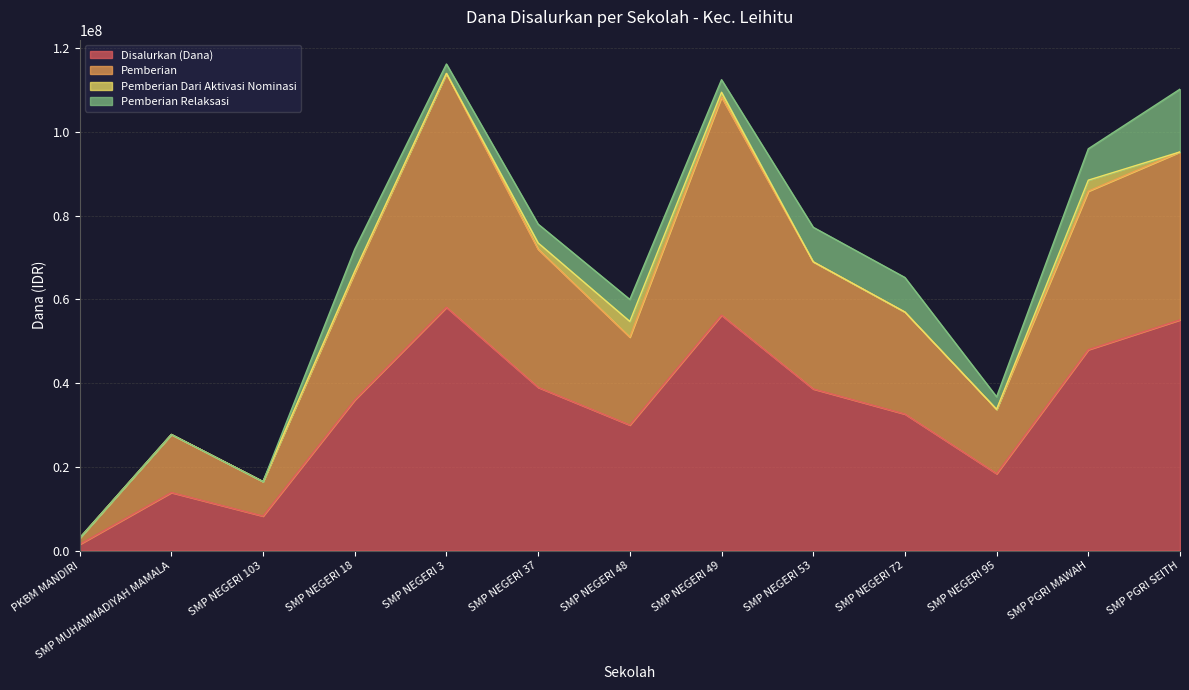

Which series has the largest range (max minus min)?

Pemberian